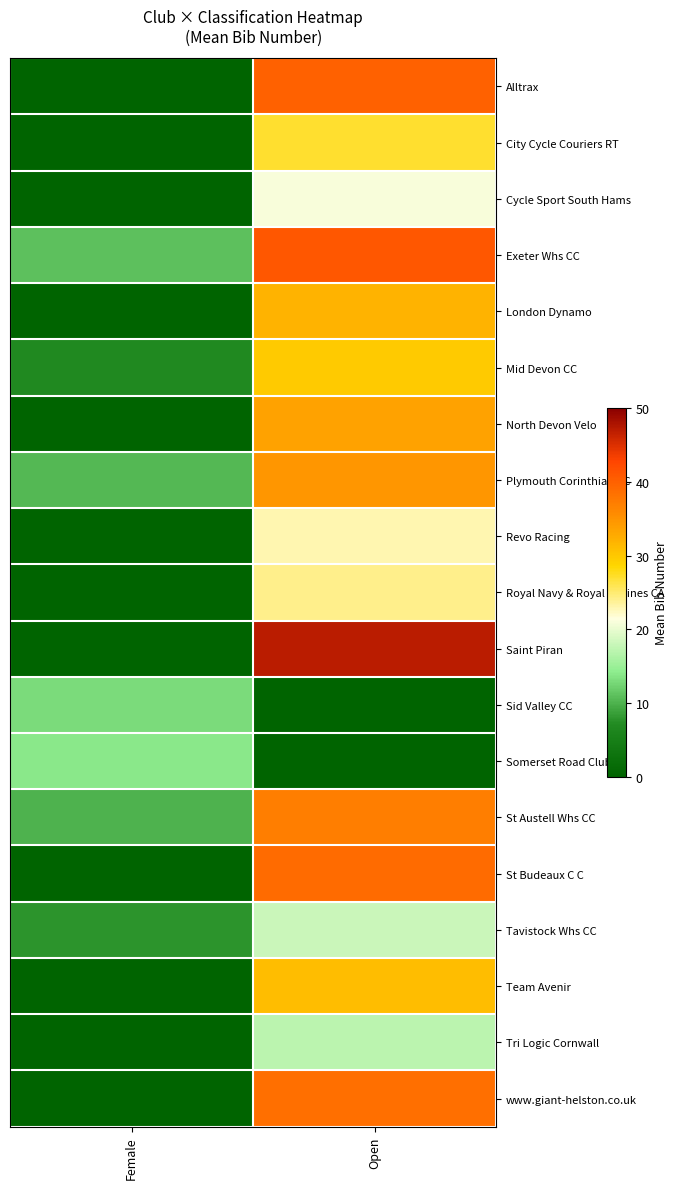

At how many categories does at least one series exceed 26?

1